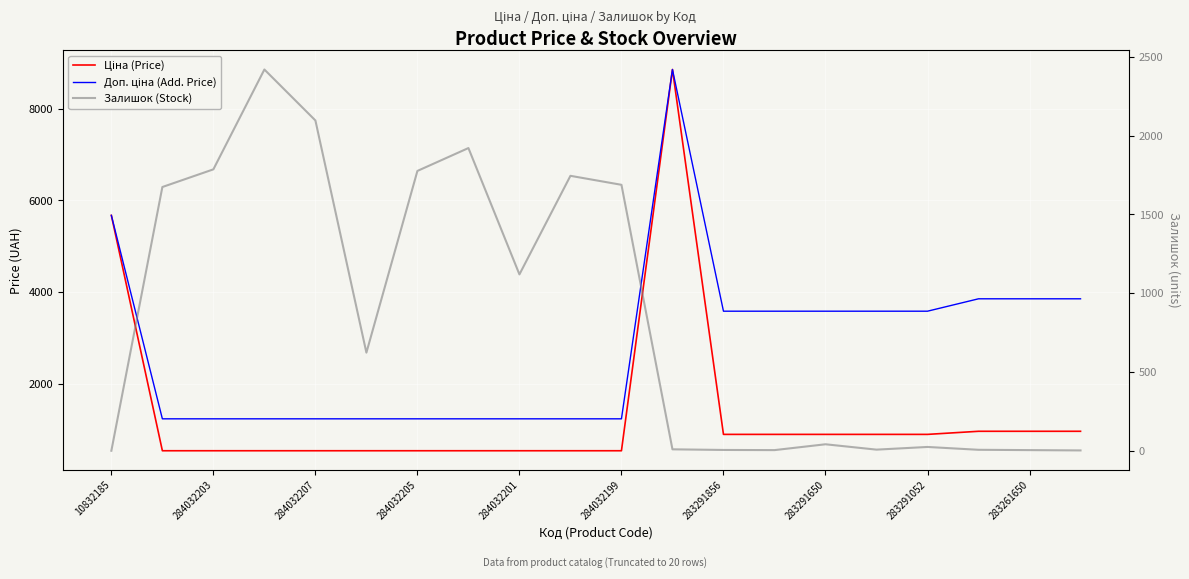

How many categories are shown in the chart?

20